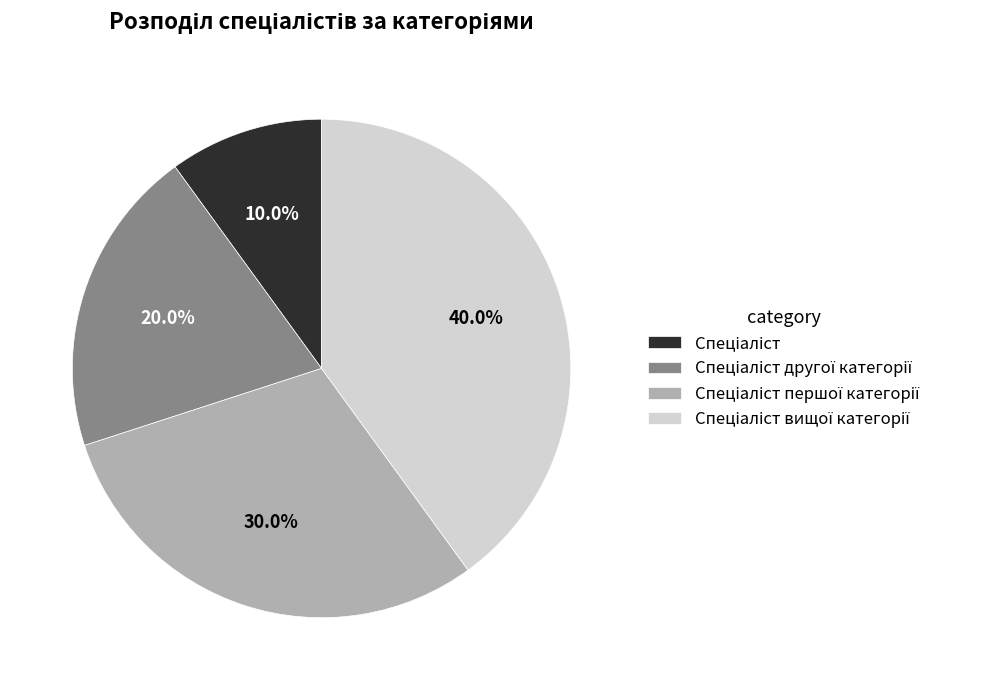

Does any single category account for the majority?

No